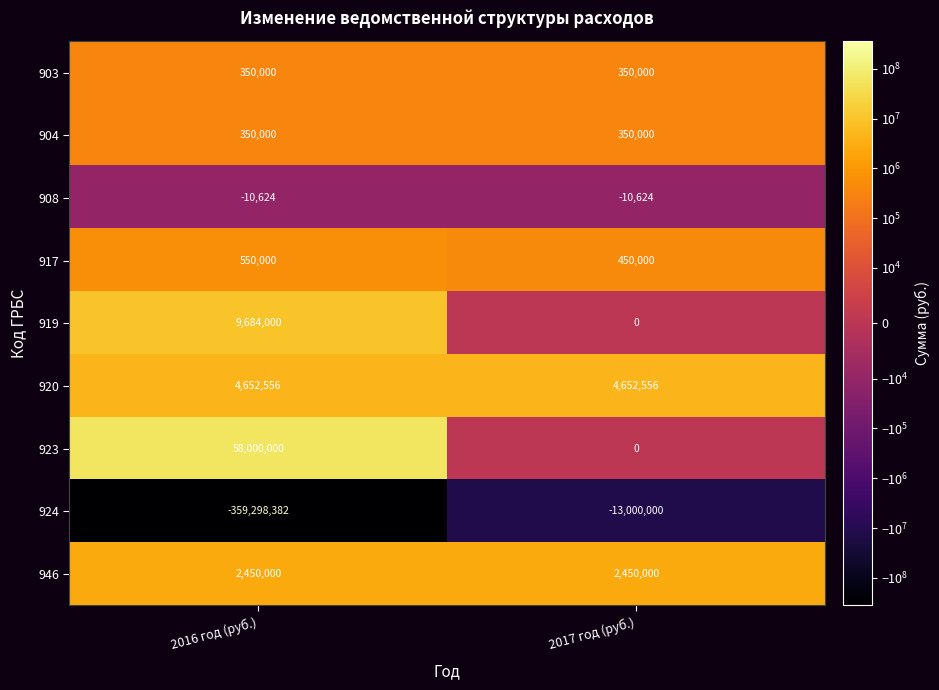

Reading right to left, list all the values displayed in this chart.

903: 2017 год (руб.)=350000	2016 год (руб.)=350000
904: 2017 год (руб.)=350000	2016 год (руб.)=350000
908: 2017 год (руб.)=-10624	2016 год (руб.)=-10624
917: 2017 год (руб.)=450000	2016 год (руб.)=550000
919: 2017 год (руб.)=0	2016 год (руб.)=9684000
920: 2017 год (руб.)=4652556	2016 год (руб.)=4652556
923: 2017 год (руб.)=0	2016 год (руб.)=58000000
924: 2017 год (руб.)=-13000000	2016 год (руб.)=-359298382
946: 2017 год (руб.)=2450000	2016 год (руб.)=2450000